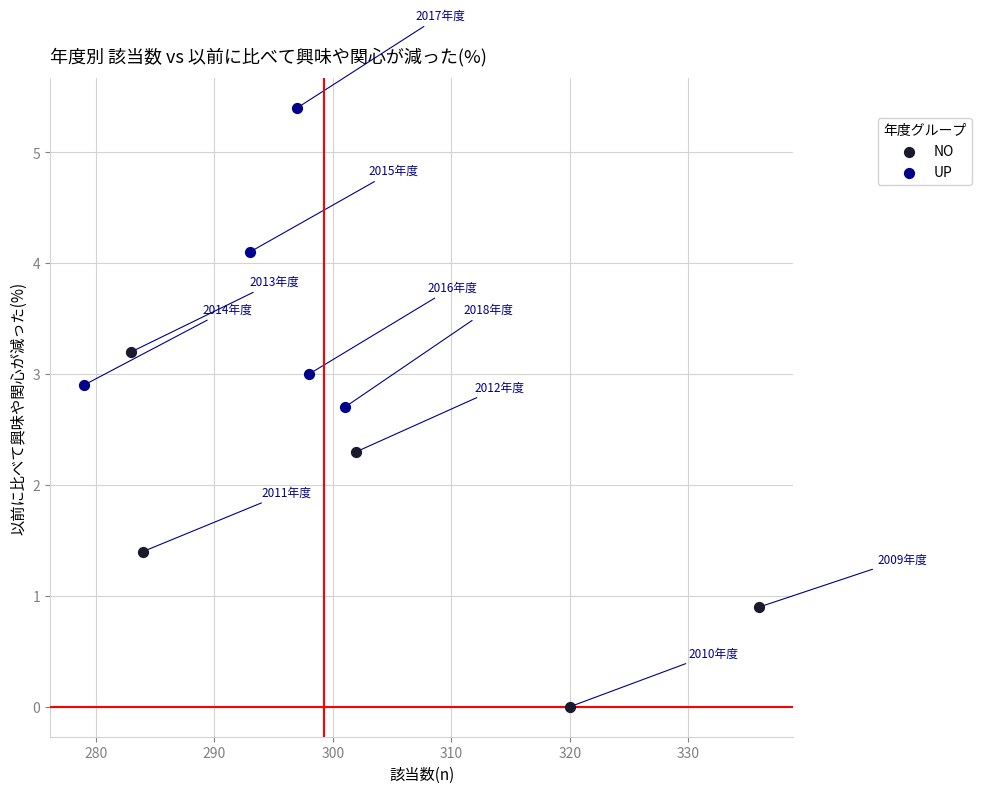

Which series contains the highest Y value?

UP